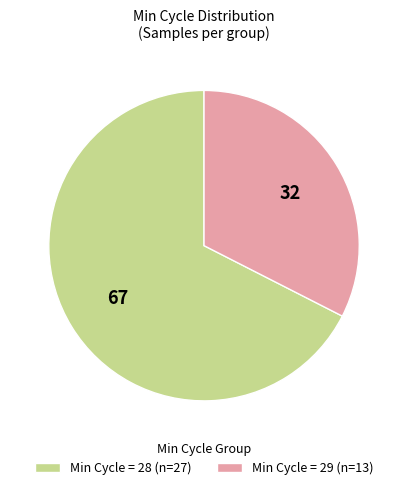

What is the largest slice in the pie chart?

Min Cycle = 28 (n=27)